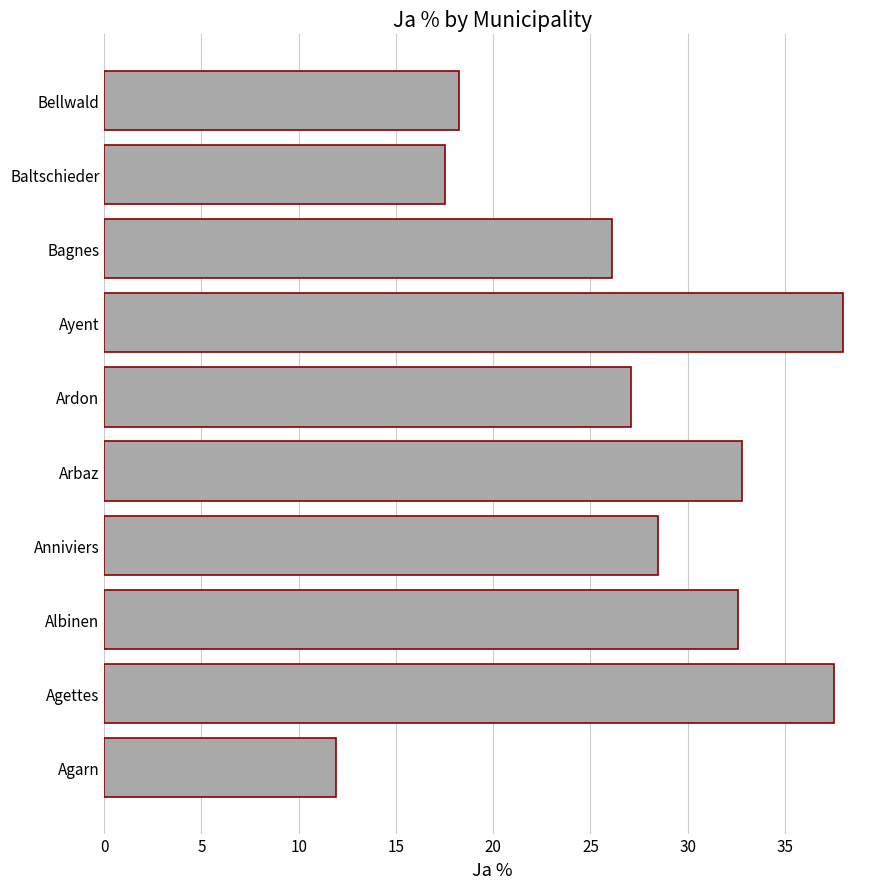

How many data points does each series have?

10